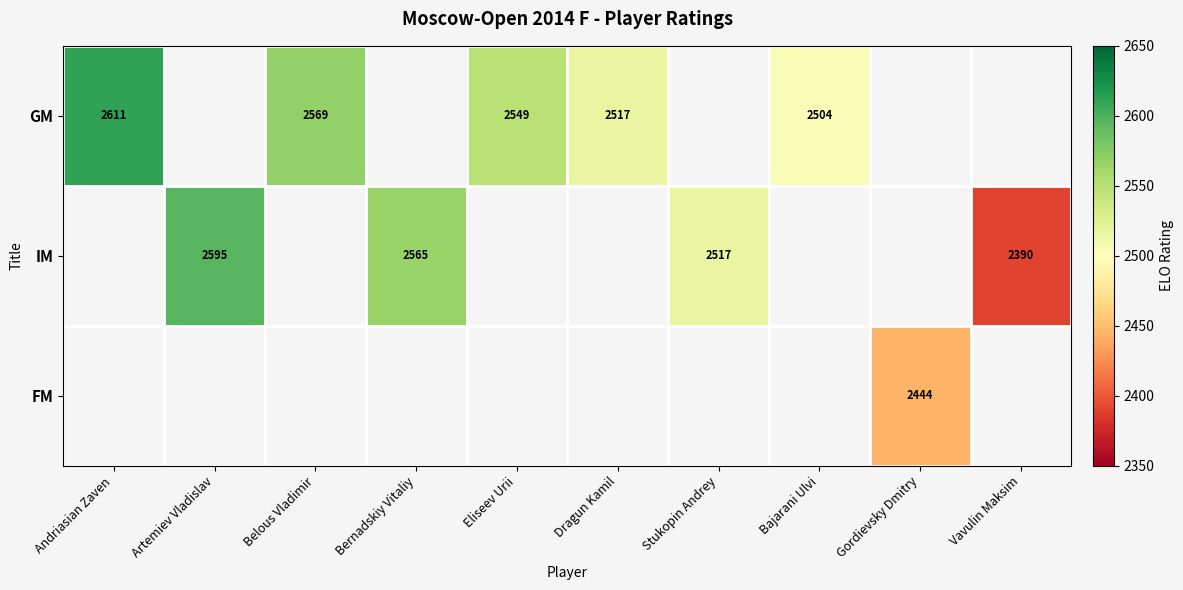

The IM series shows 2390 at Vavulin Maksim. True or false?

True